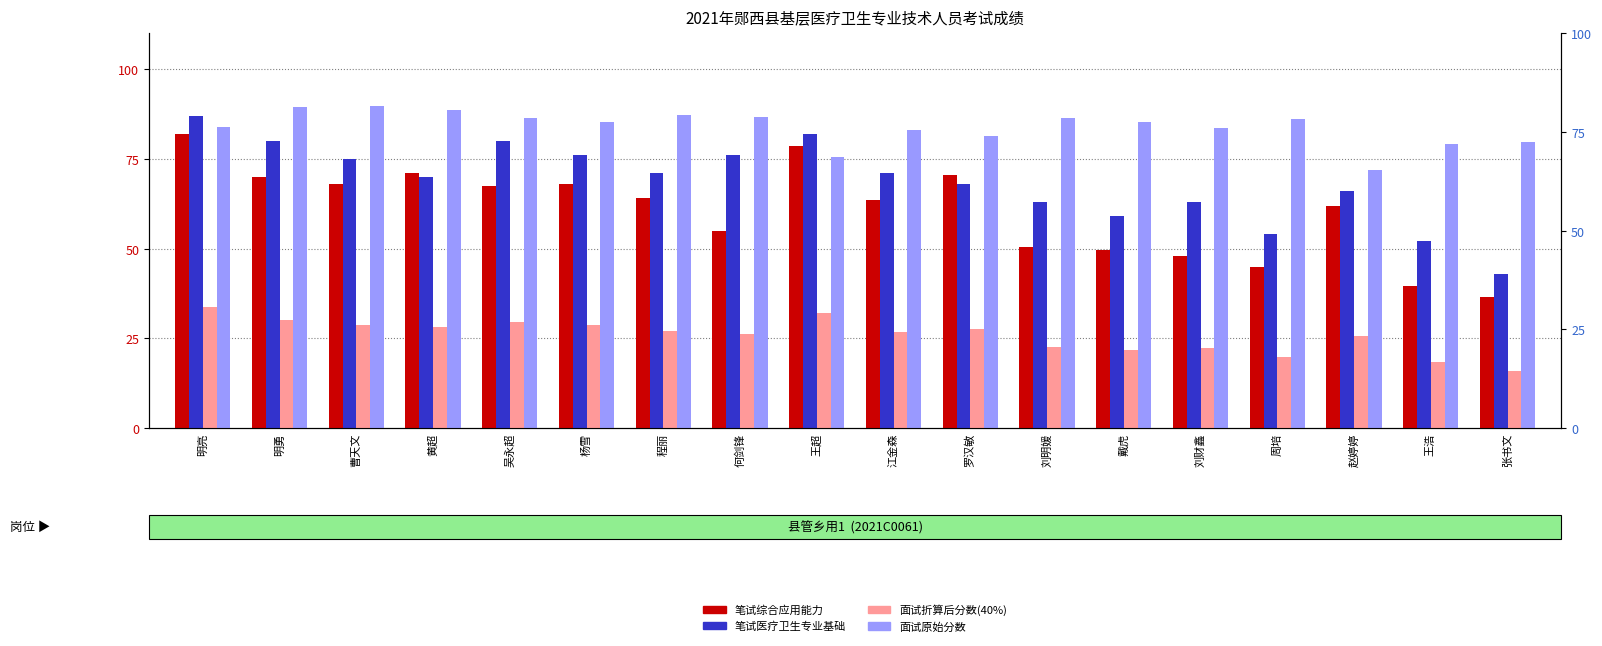

Rank the series by their maximum value, from lowest to highest.

面试折算后分数, 笔试综合应用能力, 笔试医疗卫生专业基础, 面试原始分数